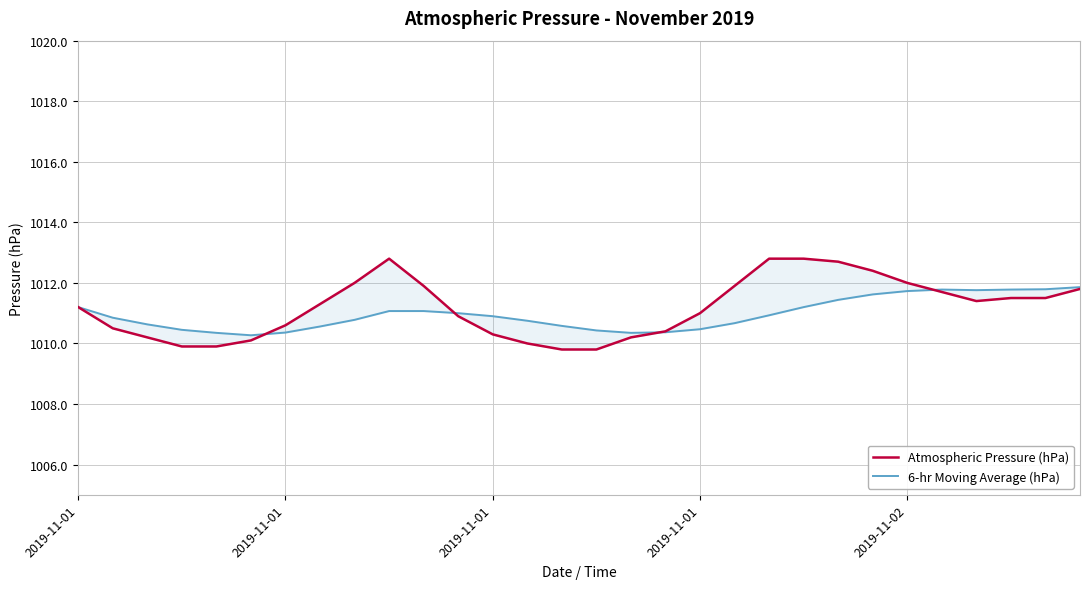

At which label does Atmospheric Pressure (hPa) reach its peak?

9